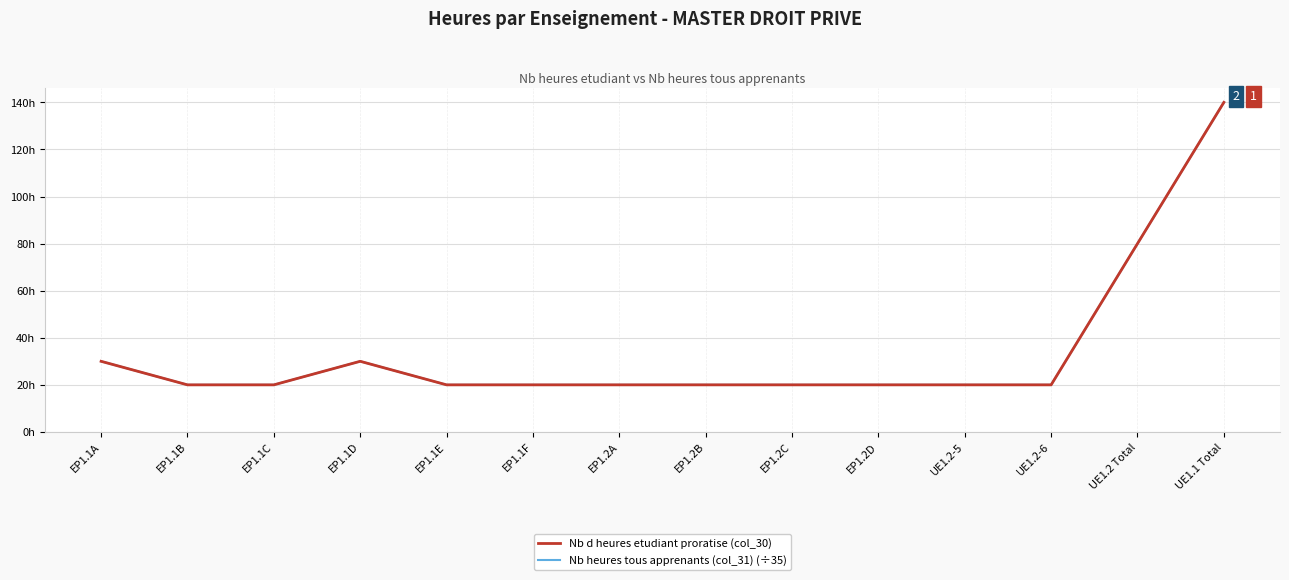

Is this an area chart (filled region under the line)?

No